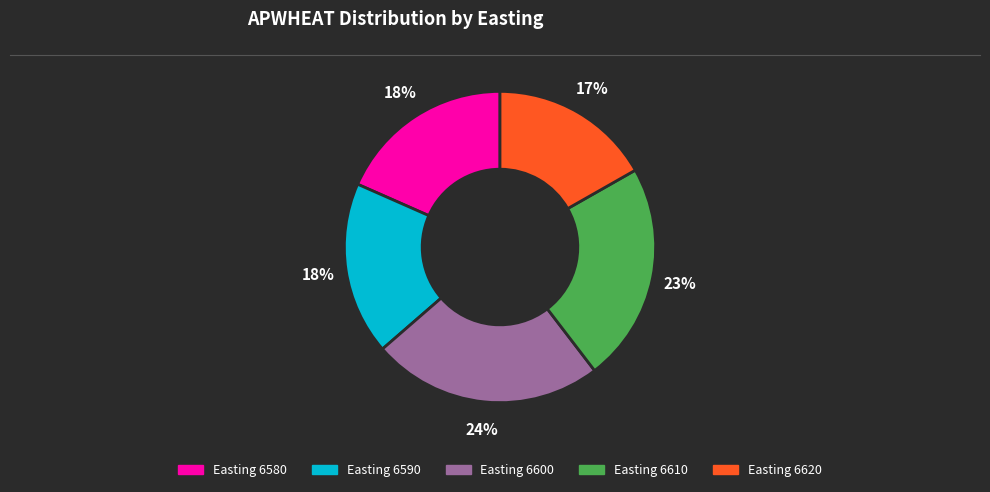

Count the number of slices in the pie.

5